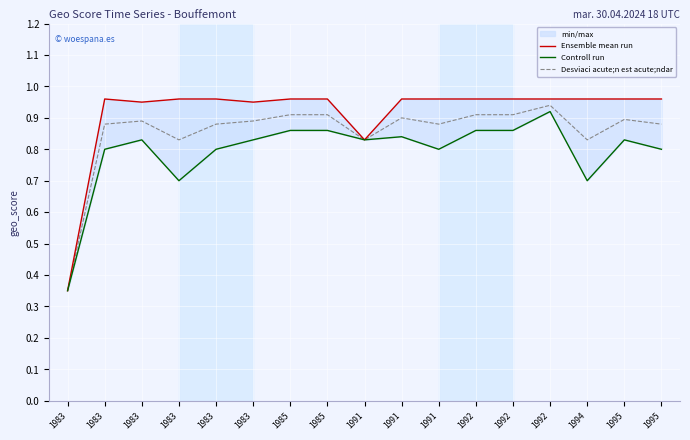

At 1985, list the series in order from smallest to largest.

Controll run, Desviaci acute;n est acute;ndar, Ensemble mean run